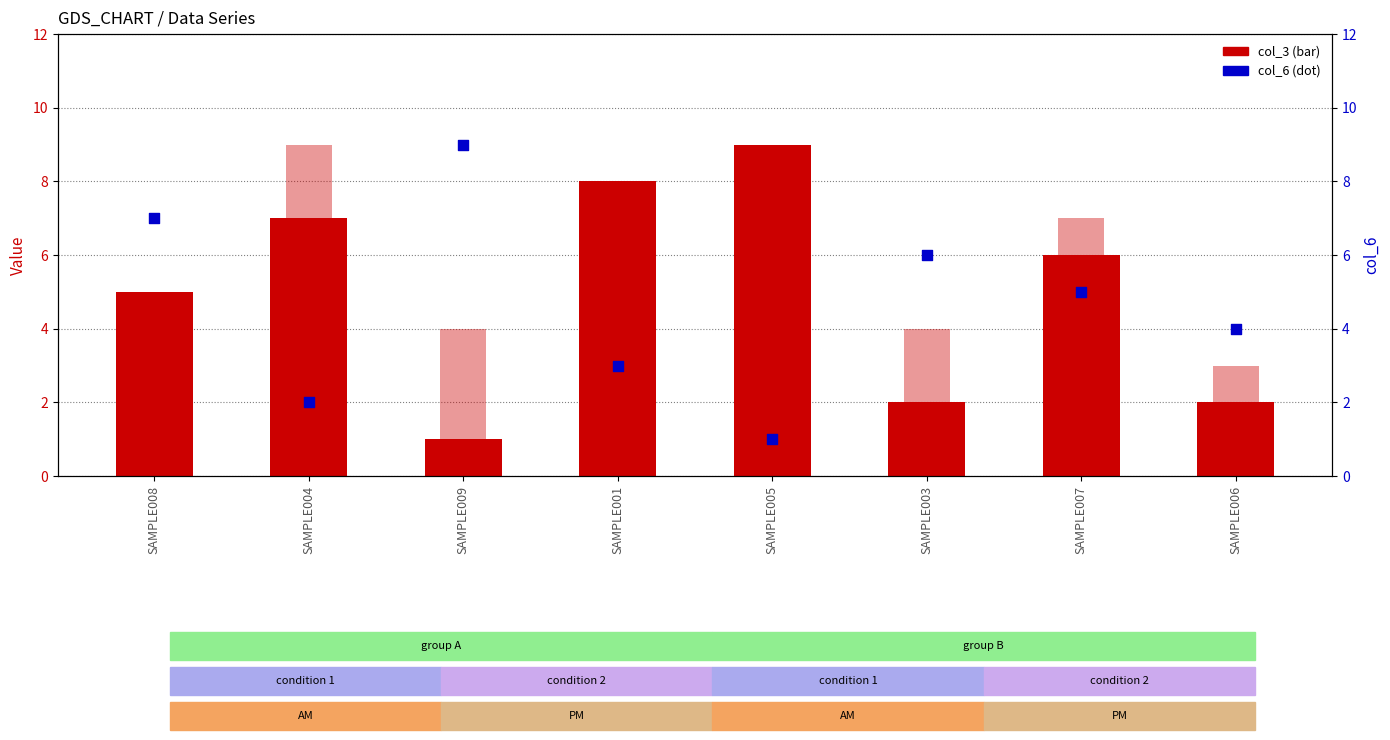

What is the total value across all series at SAMPLE005?

12